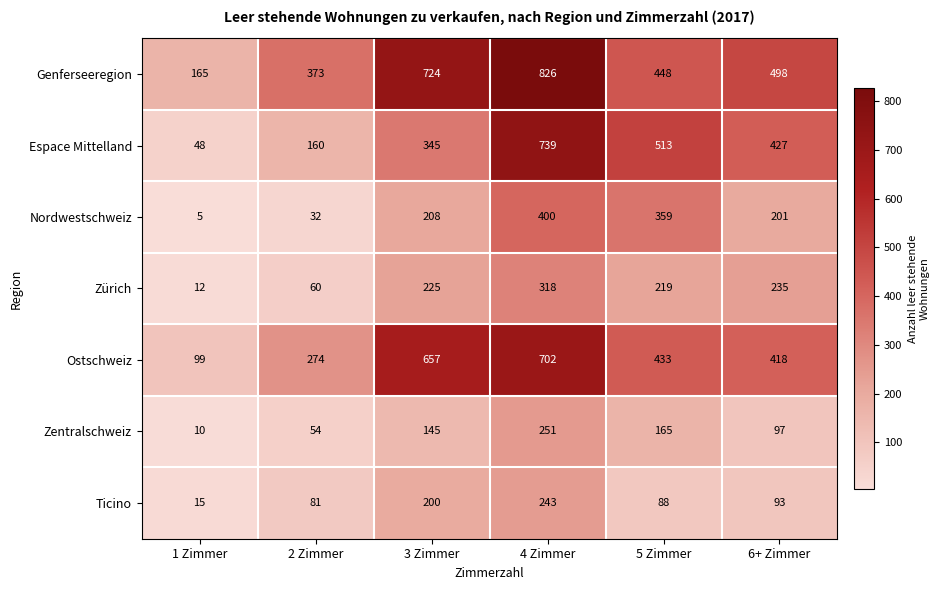

Between 4 Zimmer and 5 Zimmer, which series saw the biggest shift?

Genferseeregion